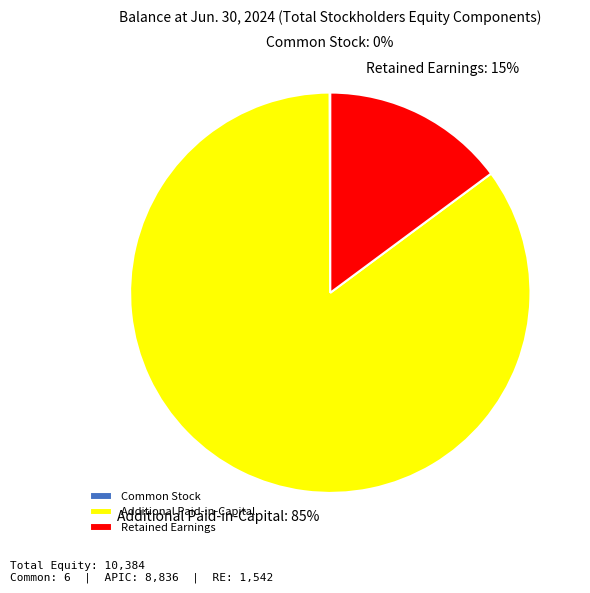

Is Retained Earnings the majority of the pie?

No